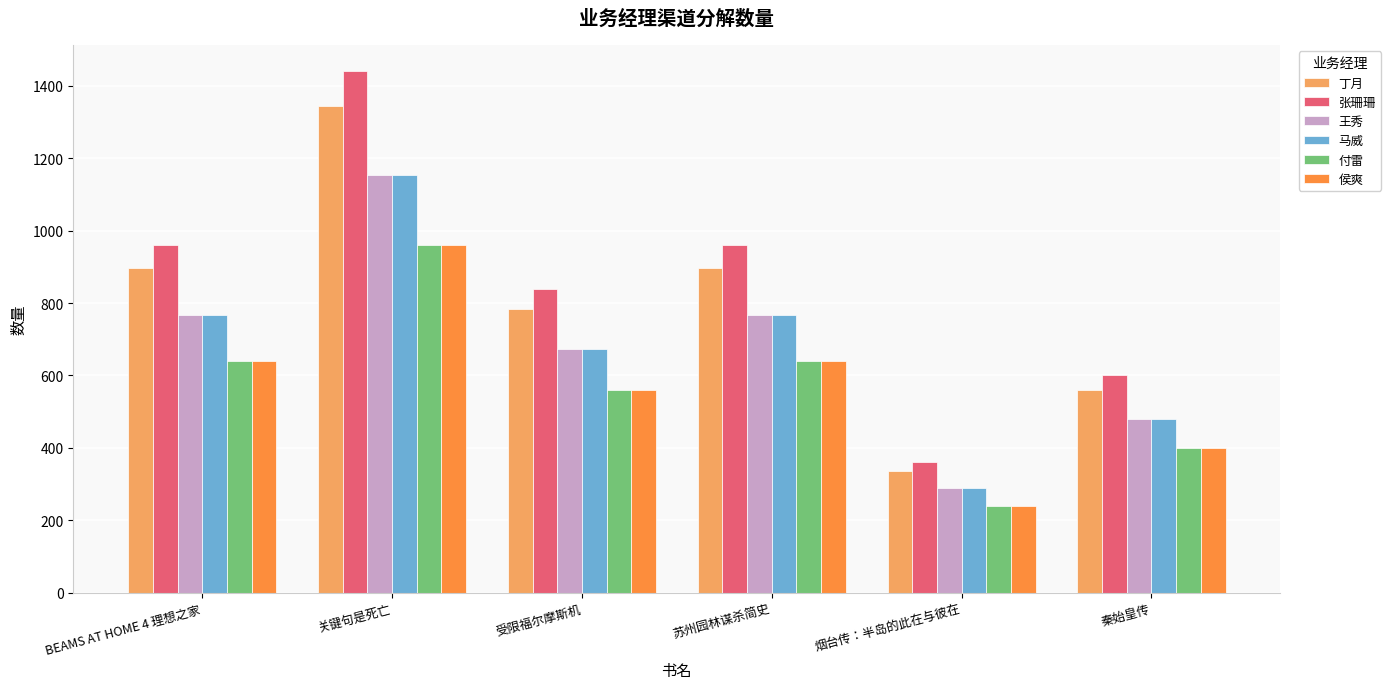

Reading left to right, what are all the values shown in this chart?

丁月: 896	1344	784	896	336	560
张珊珊: 960	1440	840	960	360	600
王秀: 768	1152	672	768	288	480
马威: 768	1152	672	768	288	480
付雷: 640	960	560	640	240	400
侯爽: 640	960	560	640	240	400